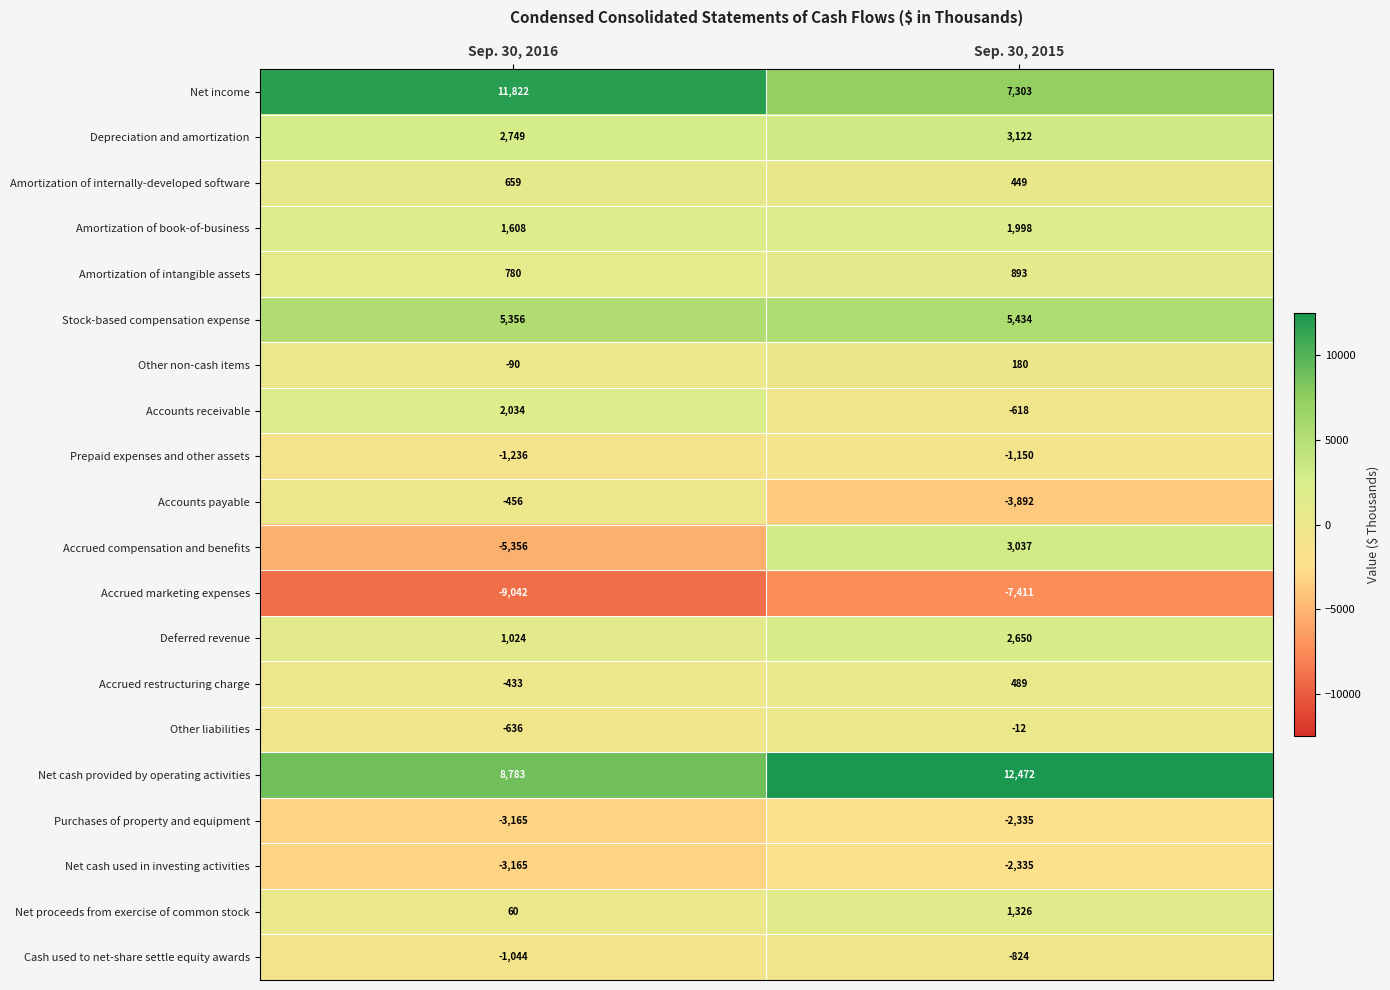

What is the difference between the highest and lowest values at Sep. 30, 2015?

19883